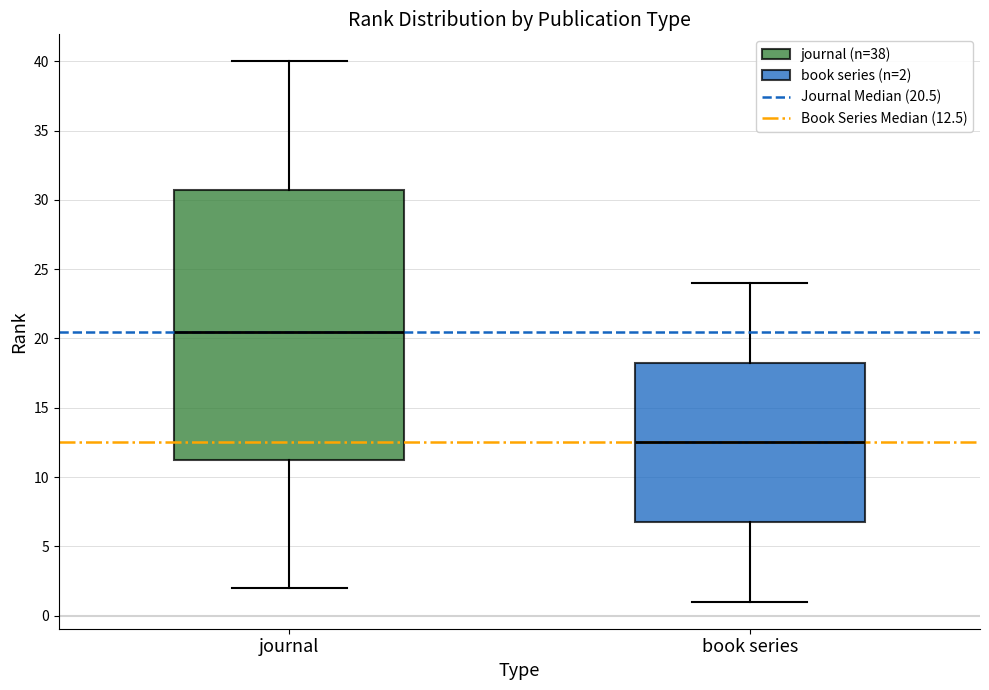

Reading left to right, read every box against the y-axis: the position of its median line, the range the box covers, and the ends of its whiskers. The values are not printed on the chart, so give them approximately, as read against the axis.

journal: median 20.5, box 11.5 to 31.0, whiskers 2.0 to 40.0
book series: median 12.5, box 7.0 to 18.5, whiskers 1.0 to 24.0